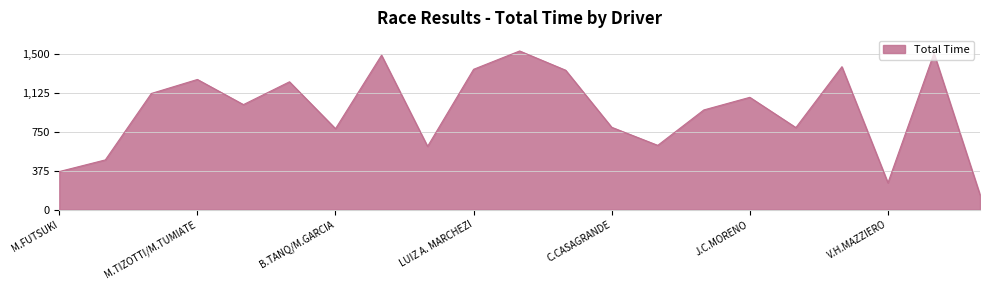

What is the minimum value shown in the chart?

143.4